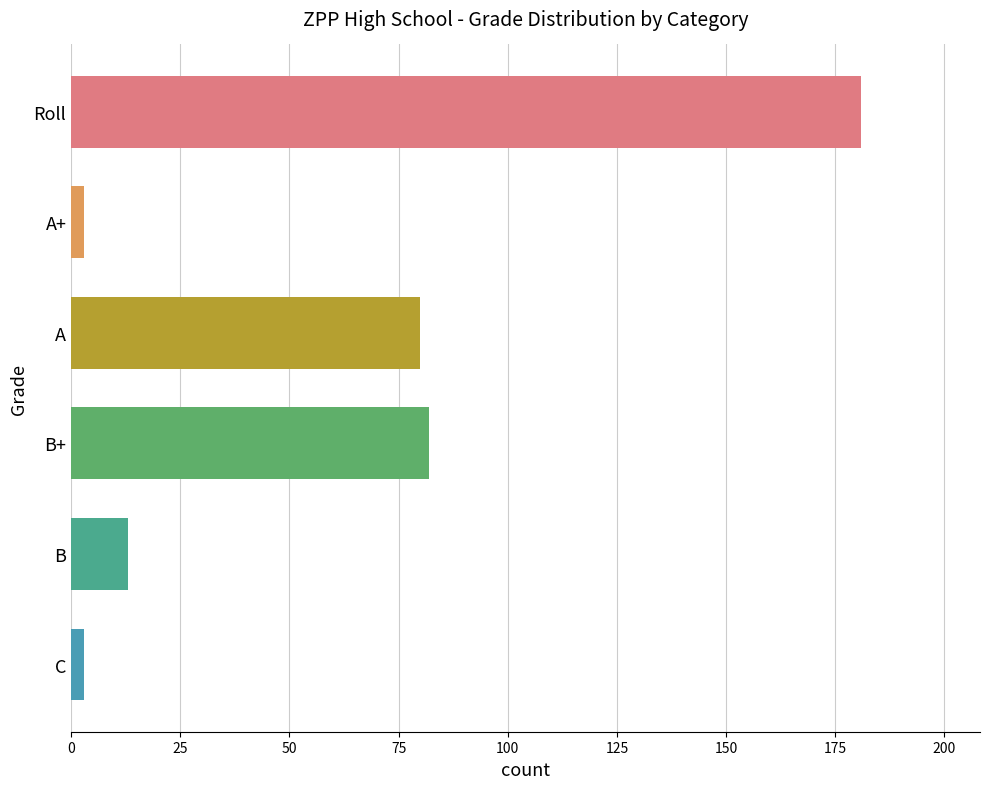

What is the difference between the second highest and second lowest values?

79